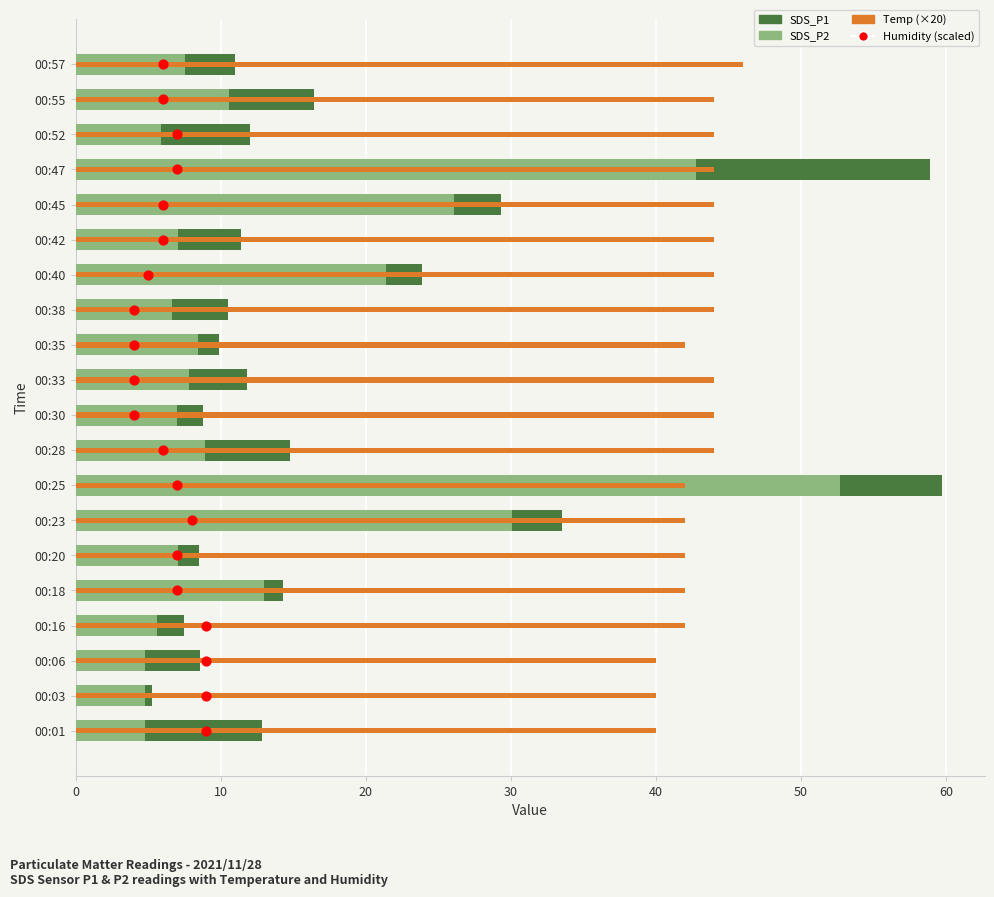

Which series contains the highest Y value?

SDS_P1